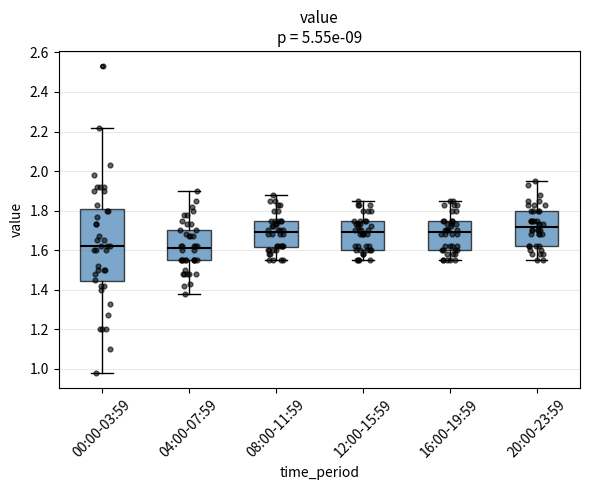

Where is the lower edge of the box for 20:00-23:59 on the y-axis? The values are not printed on the chart, so give them approximately, as read against the axis.

1.62